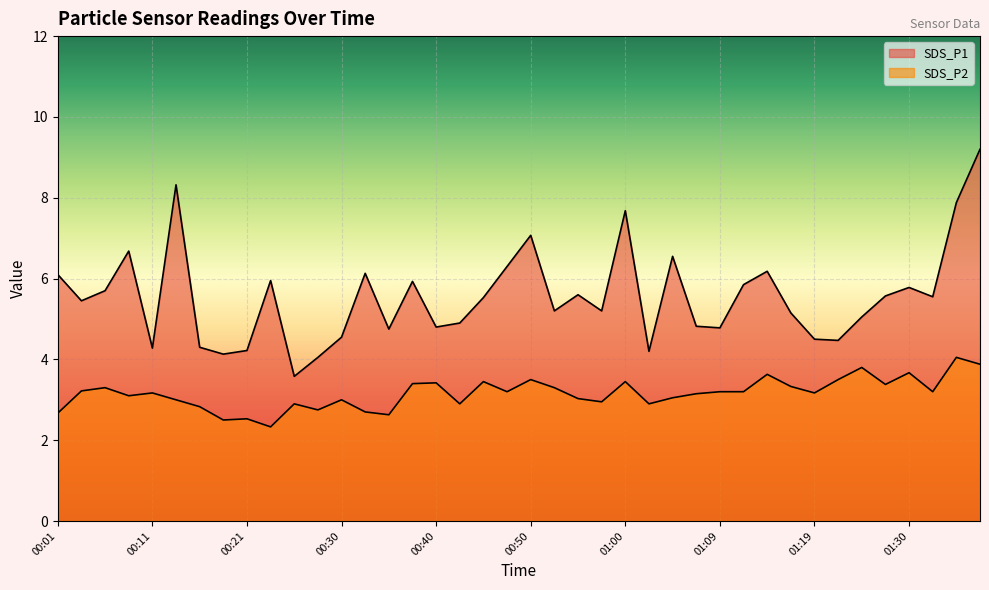

Which series has the largest range (max minus min)?

SDS_P1